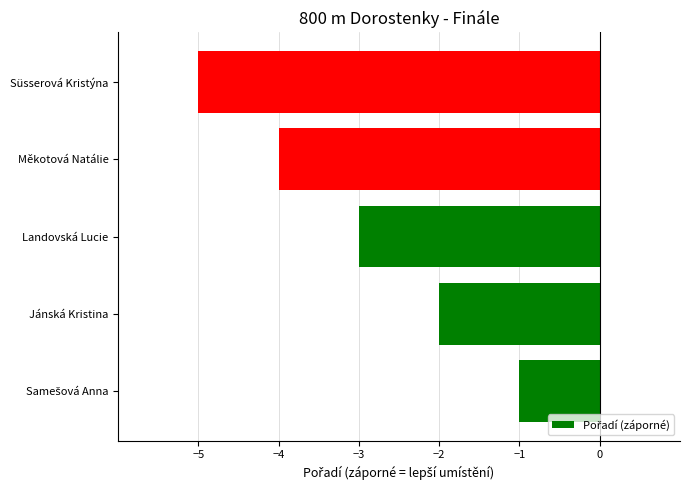

Which category has the lowest value across all series?

Süsserová Kristýna